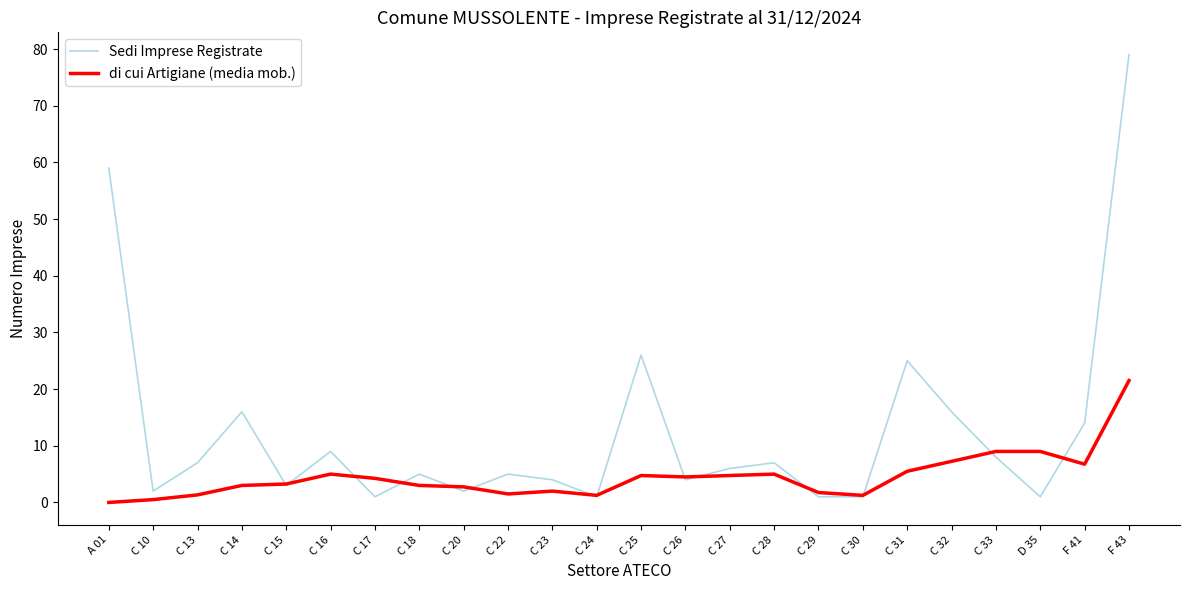

What are all the series names shown in the legend?

Sedi Imprese Registrate, di cui Artigiane (media mob.)